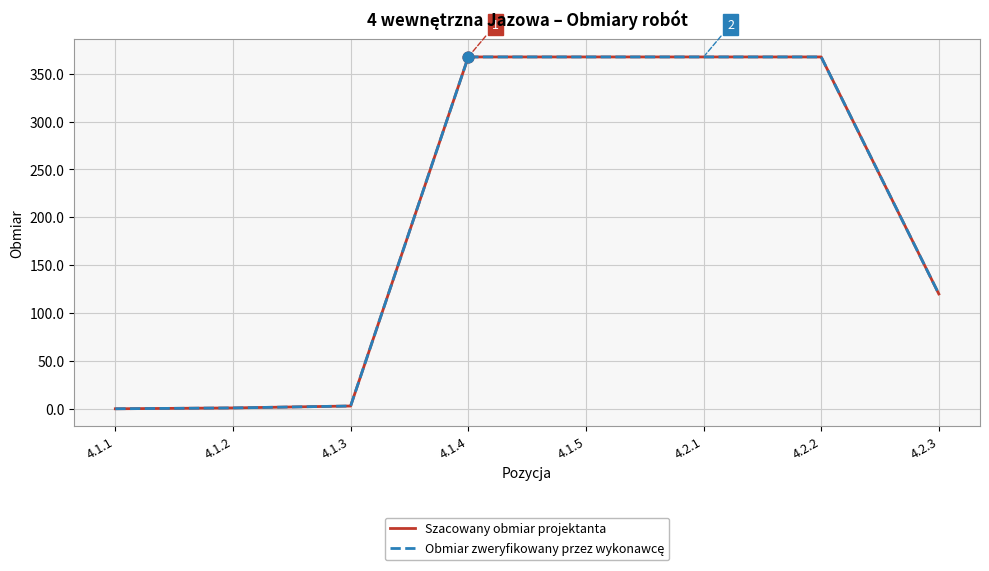

At which category is the sum across all series the highest?

4.1.4